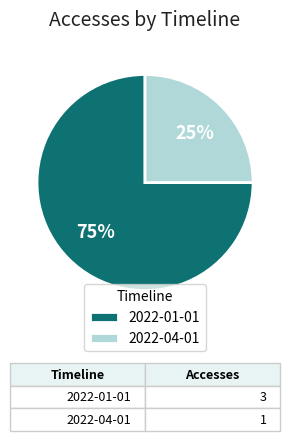

True or false: 2022-01-01 accounts for 65% of the total.

False